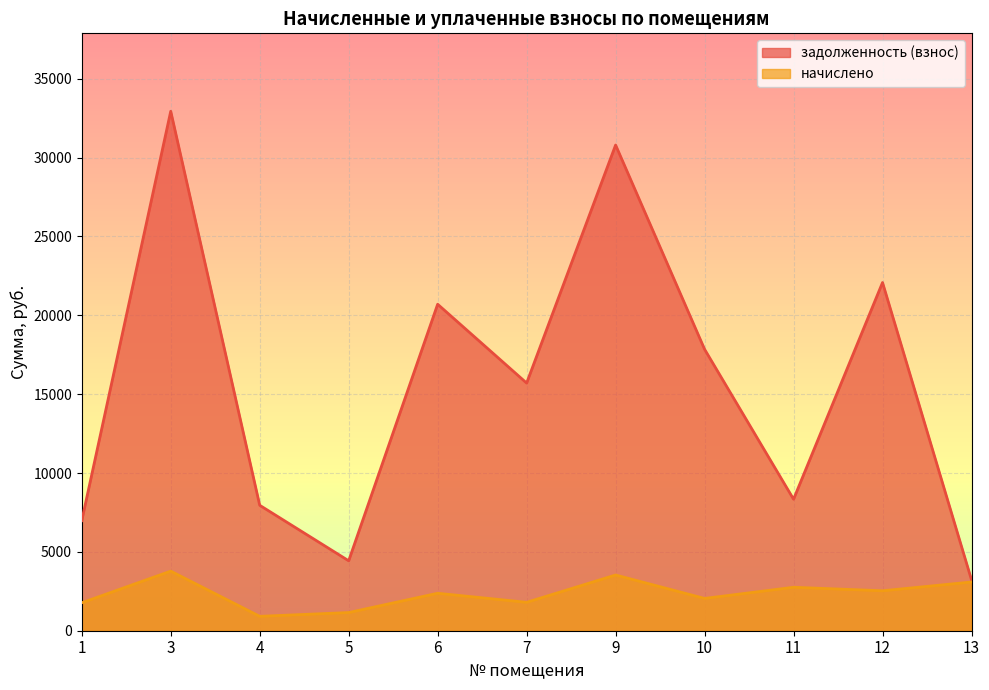

How many interior local peaks does the задолженность (взнос) series have?

4